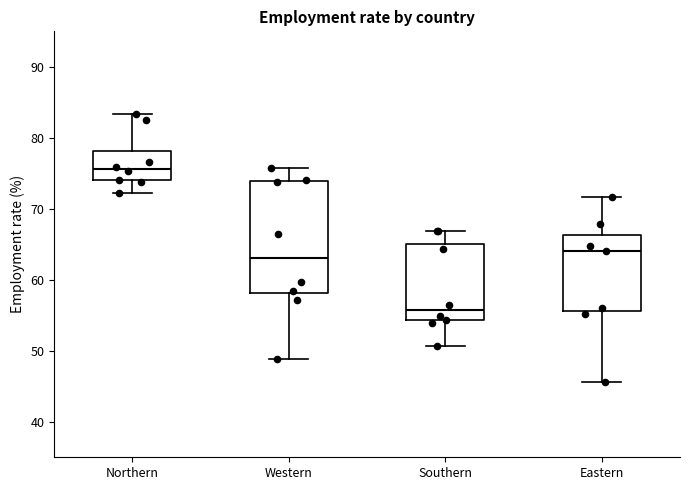

Which box has the lowest median line?

Southern